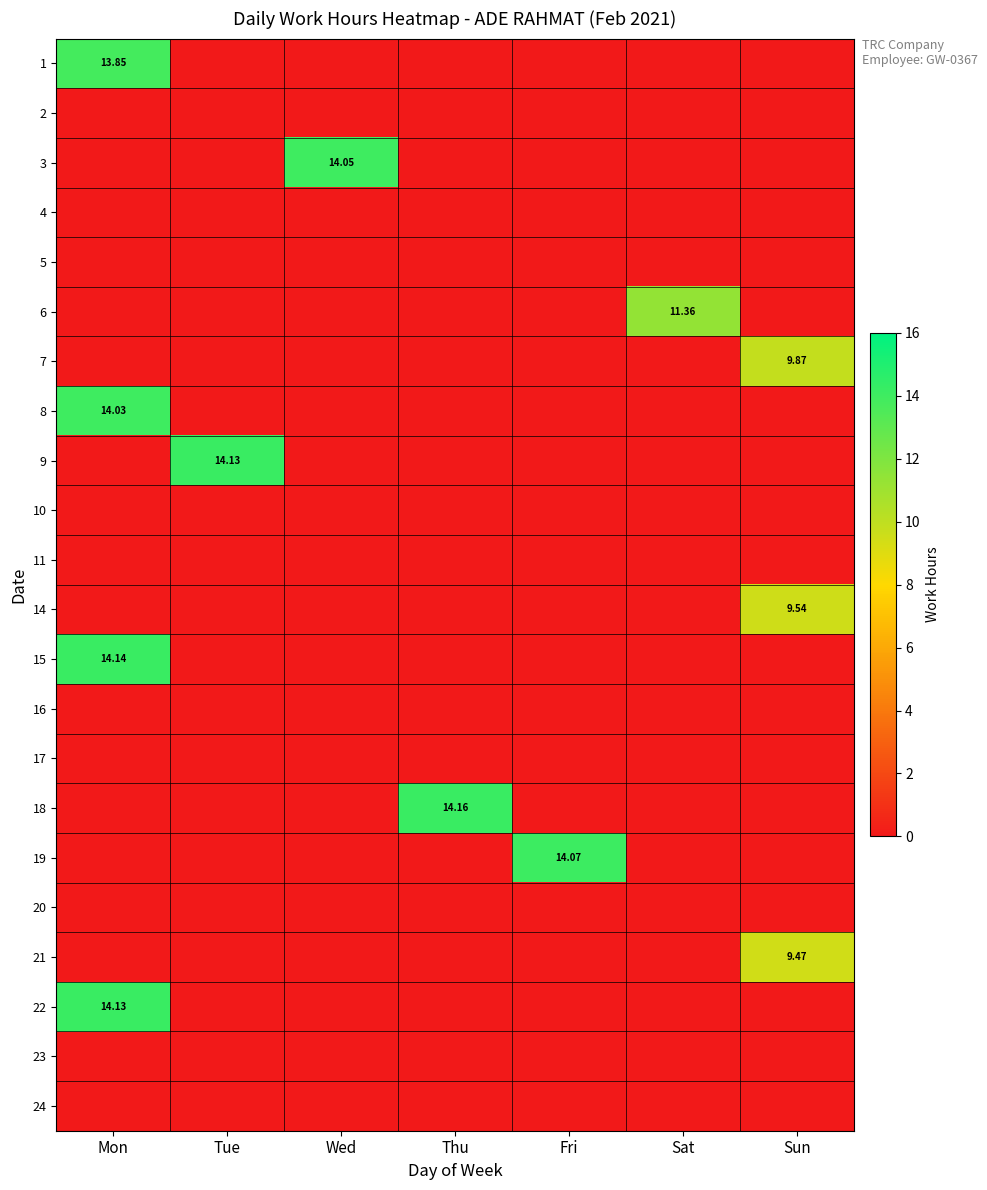

Which series has the largest range (max minus min)?

18